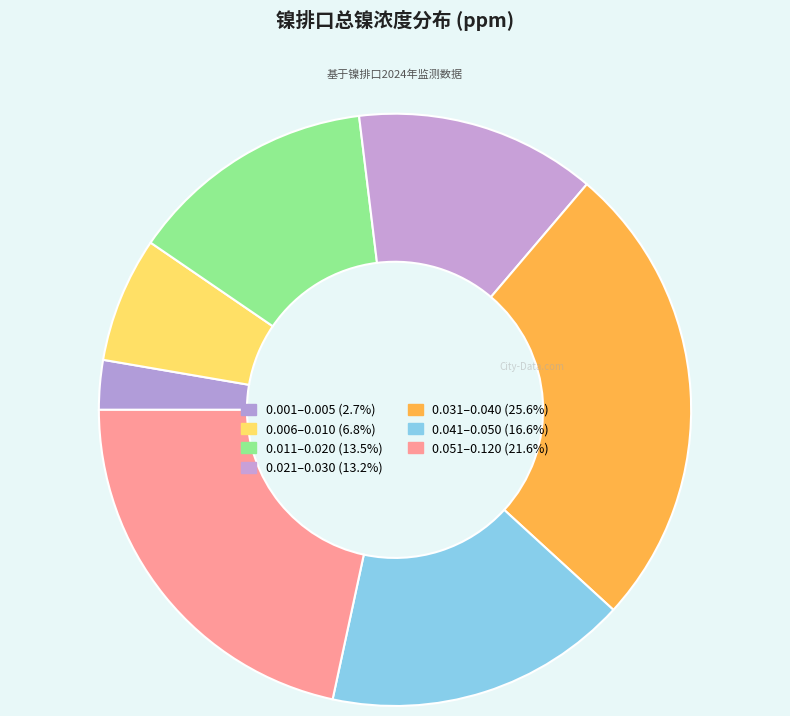

How many slices are in this pie chart?

7